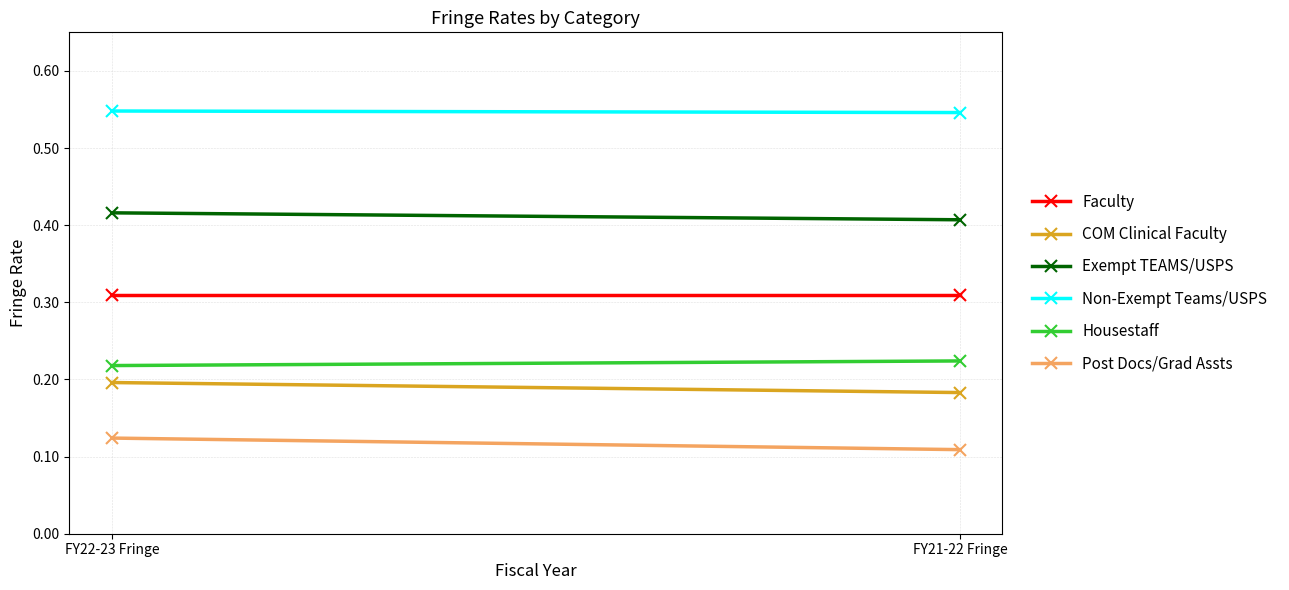

What is the average value of the Non-Exempt Teams/USPS series?

0.5